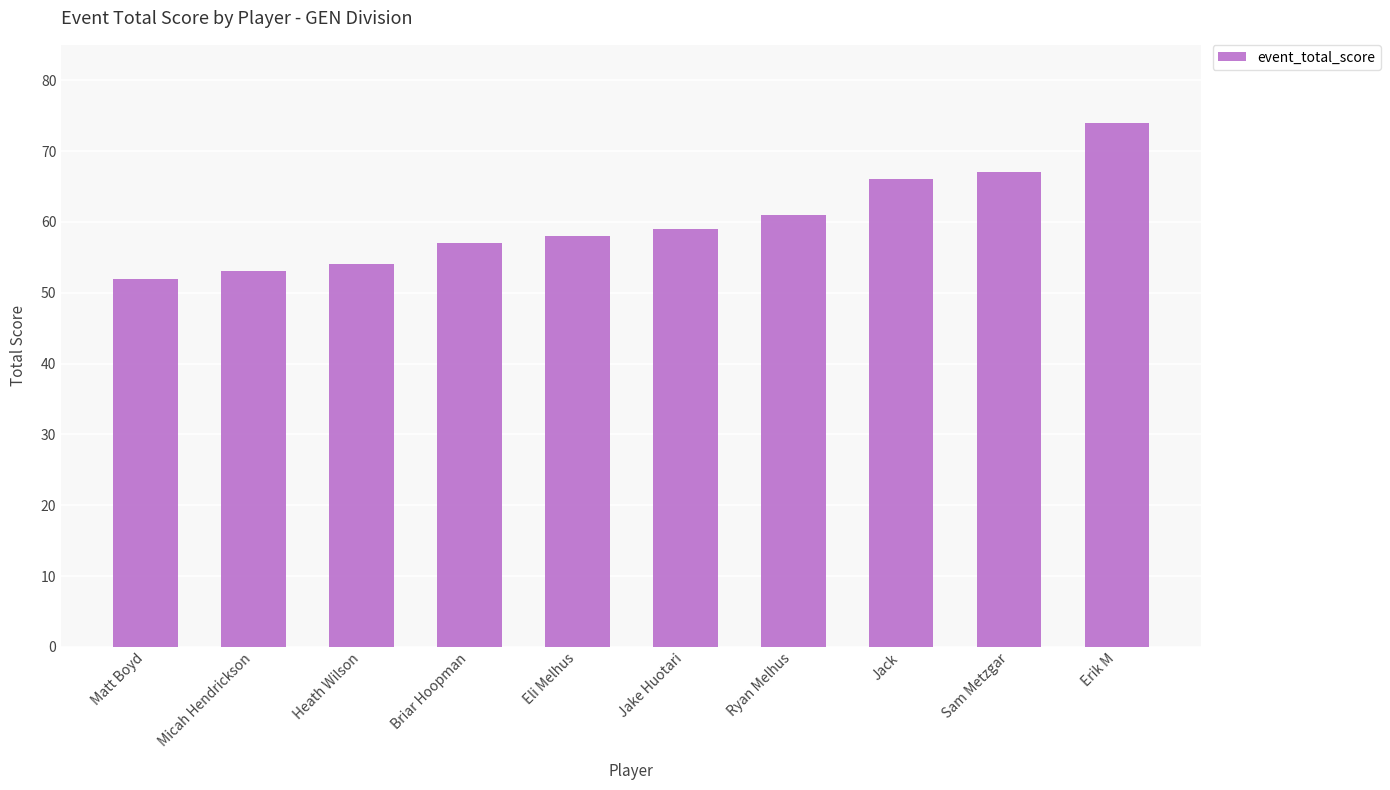

Where is the data nearest to the value 63?

Ryan Melhus